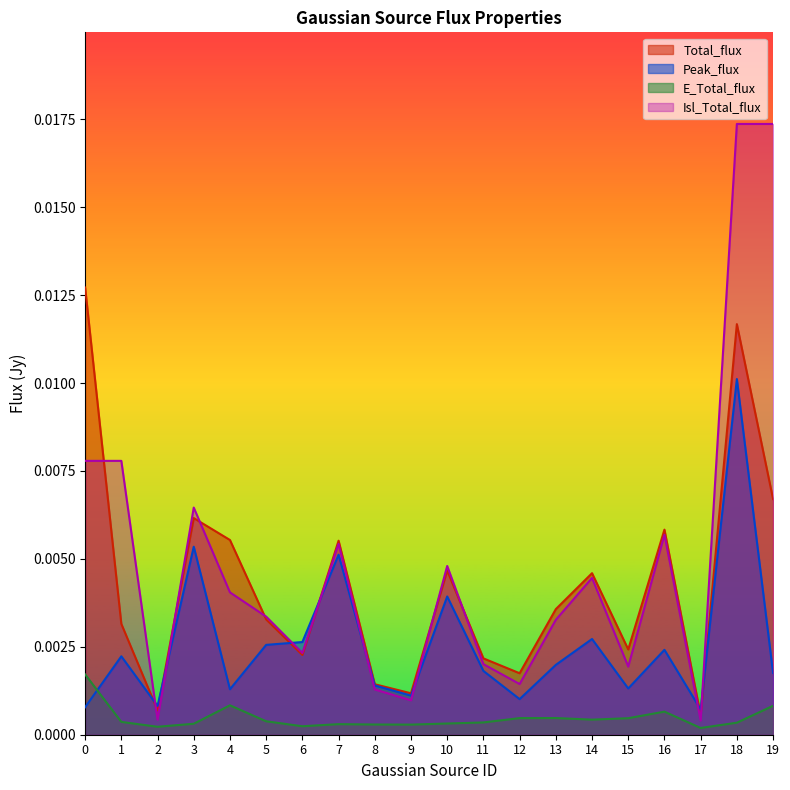

The Peak_flux series shows 0.0 at 5. True or false?

True